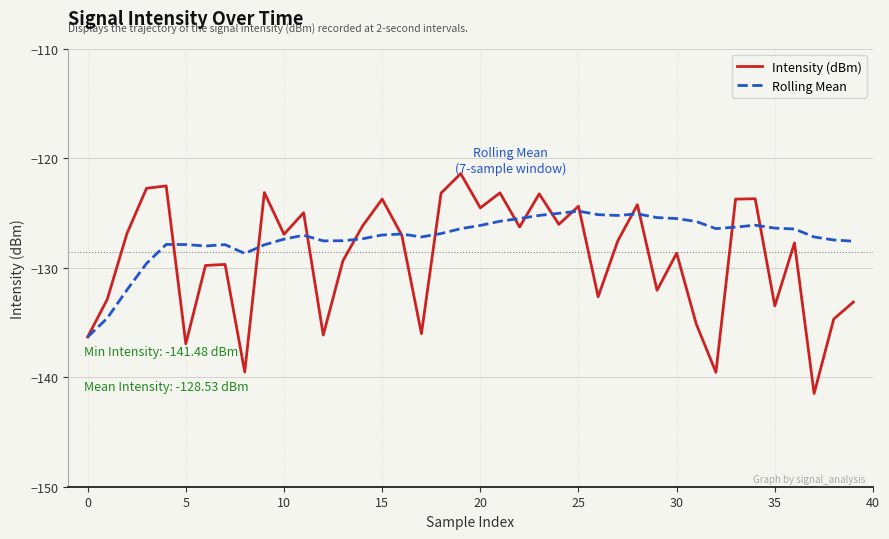

Which series has the largest total across all categories?

Rolling Mean